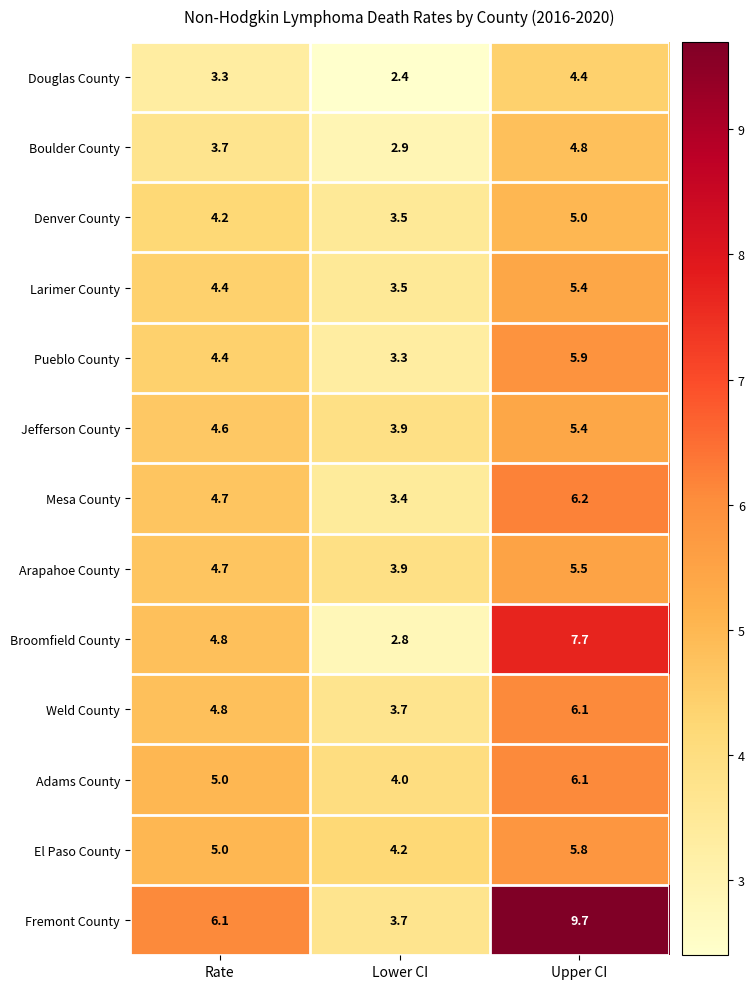

What value does the Denver County series have at Rate?

4.2